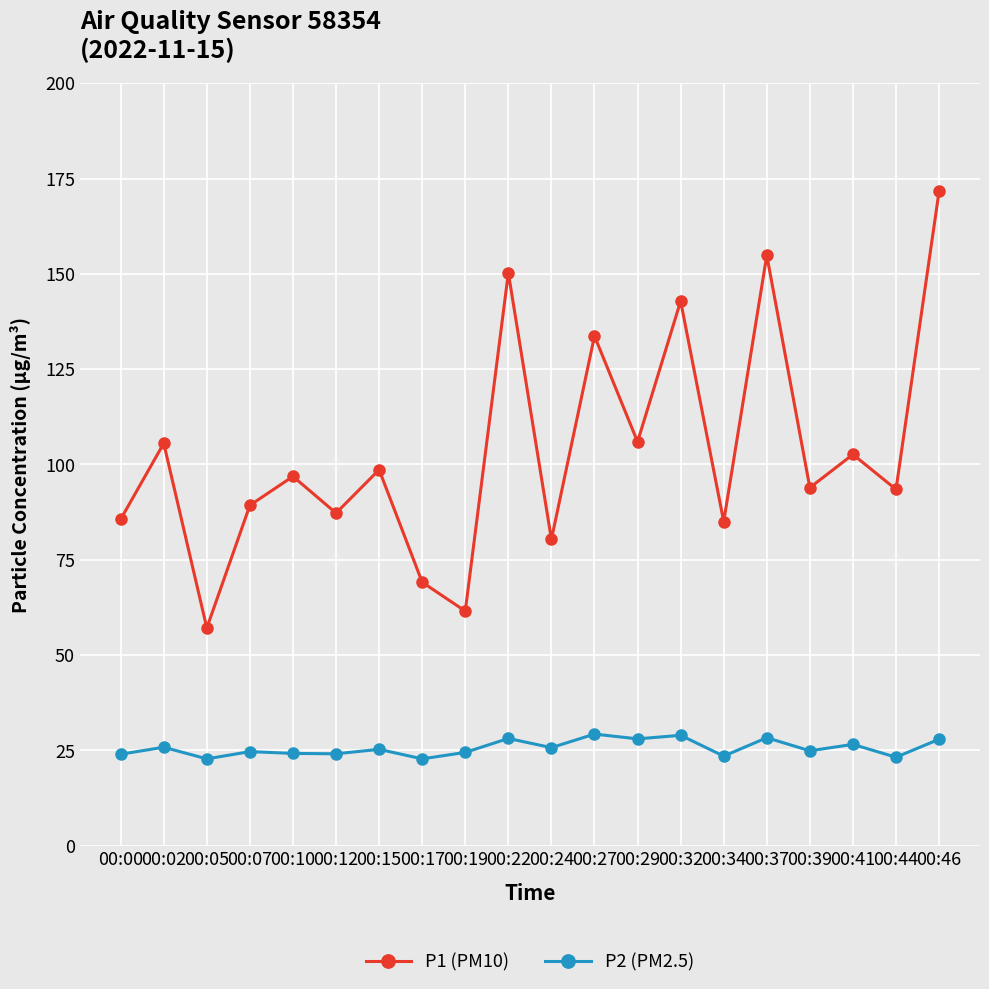

In P1 (PM10), how many points are higher than both neighbors (excluding endpoints)?

8